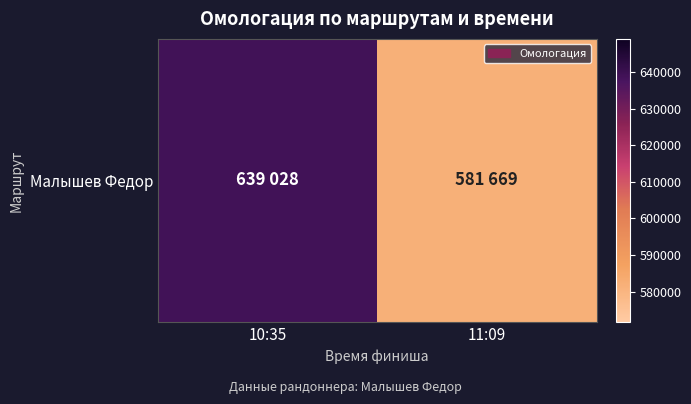

What is the minimum value shown in the chart?

581669